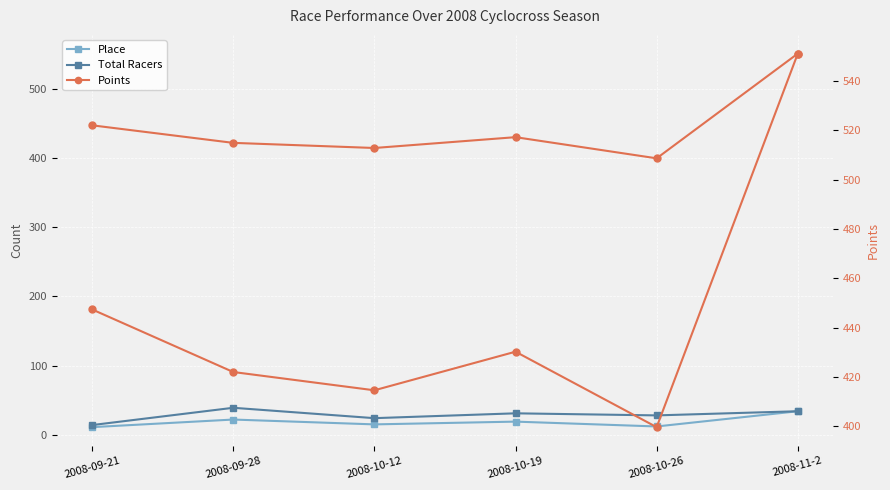

Where is the first local minimum for Points (scaled /10)?

2008-10-12